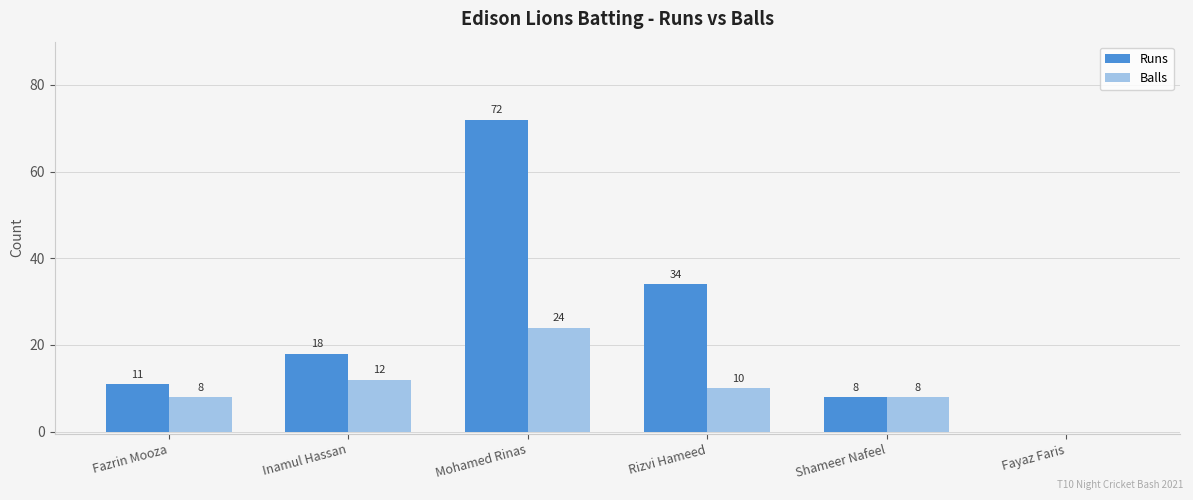

What are all the series names shown in the legend?

Runs, Balls